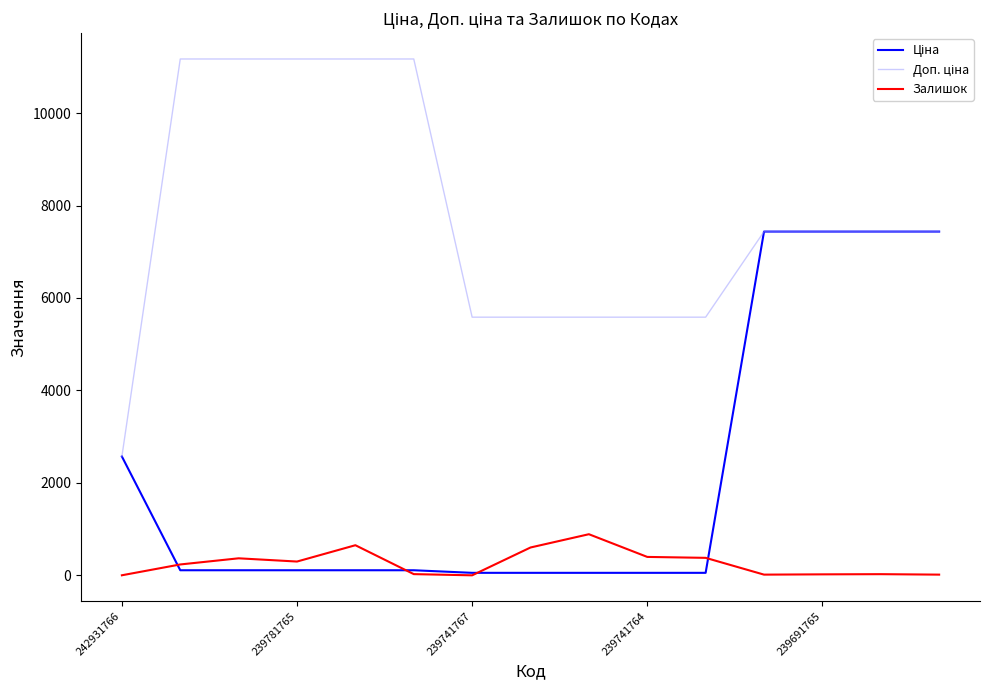

Does the chart have visible grid lines?

No